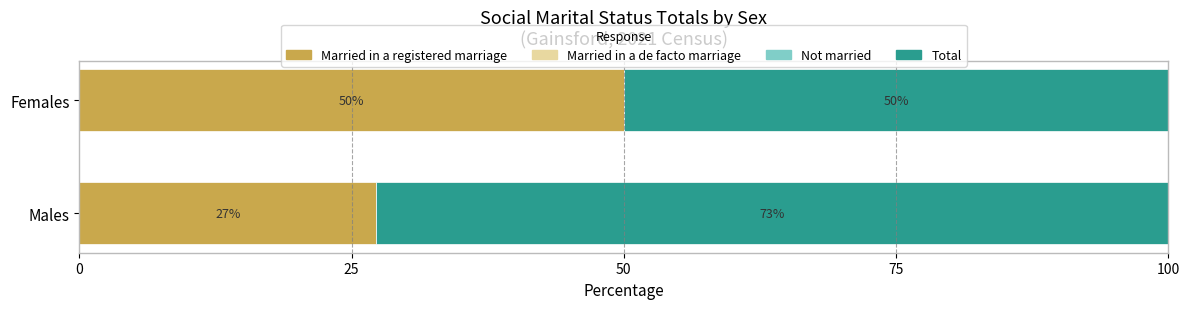

What is the approximate value of Married in a registered marriage at Males?

27.3